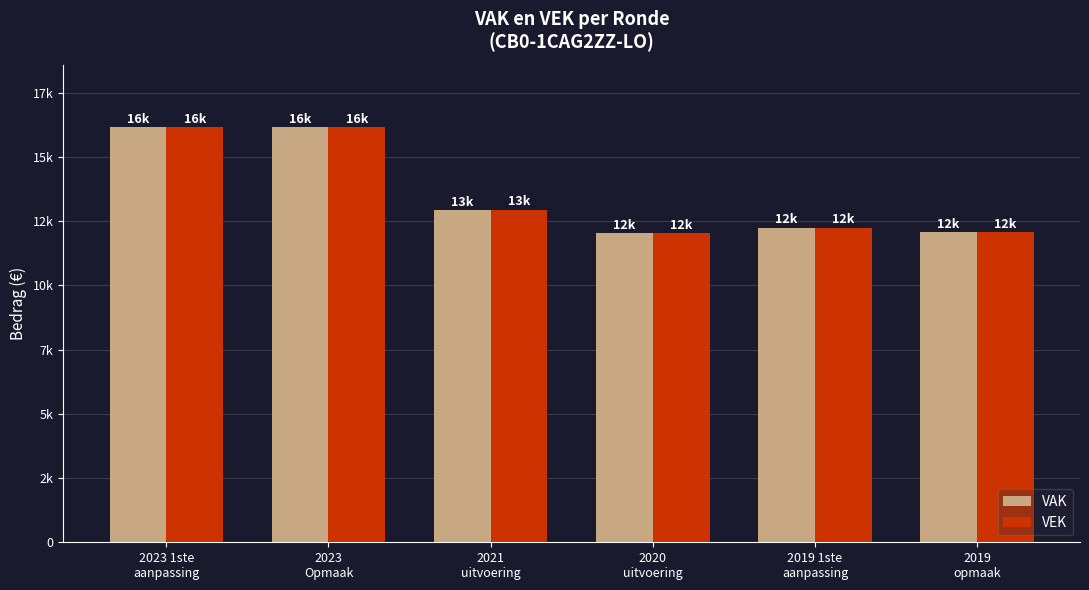

Does the chart contain stacked bars?

No